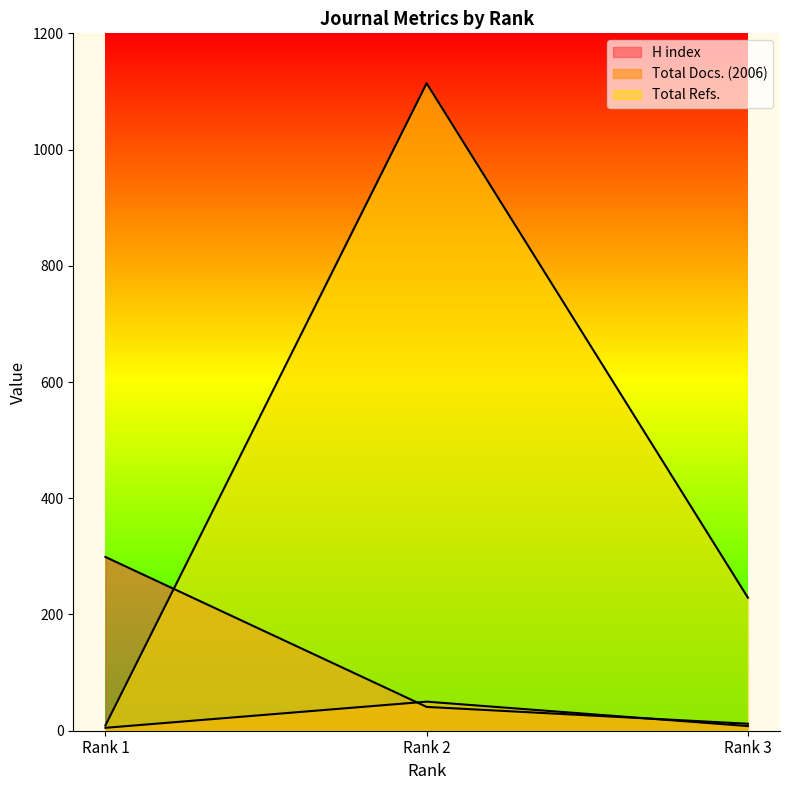

Count the number of data series in this chart.

3